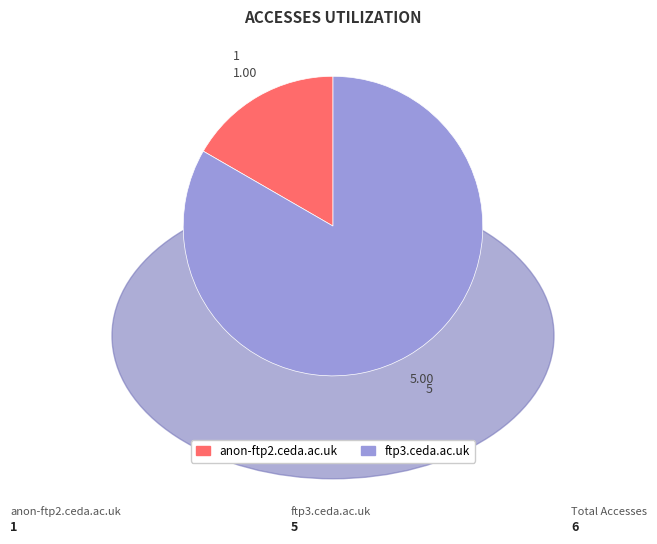

Rank the categories by value from lowest to highest.

anon-ftp2.ceda.ac.uk, ftp3.ceda.ac.uk